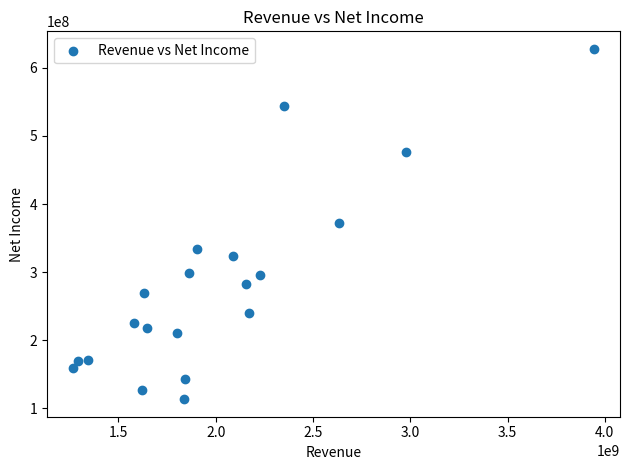

What is the range of X values (max minus min)?

2677500000